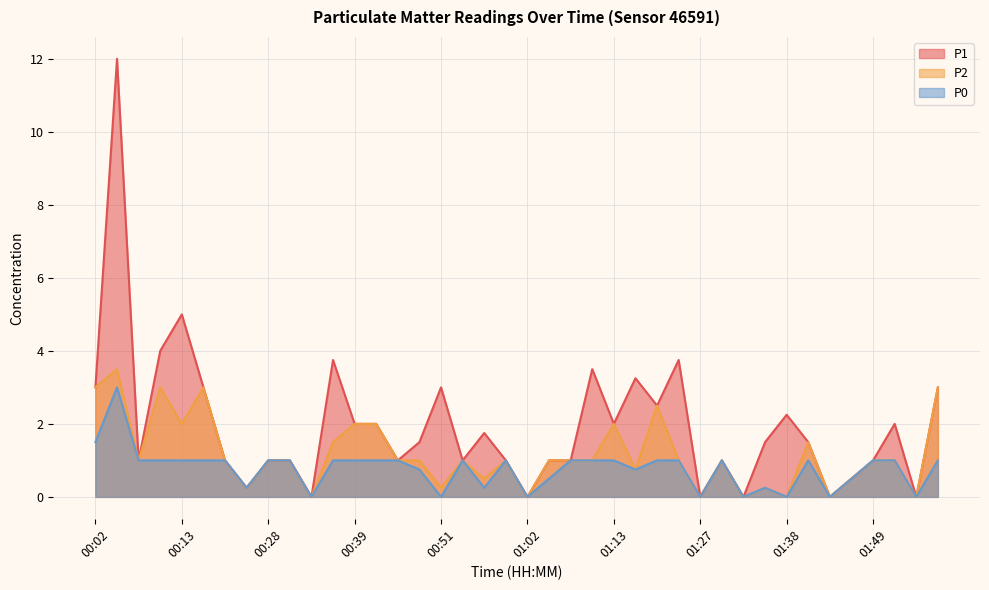

Where is the first local maximum for P1?

00:05